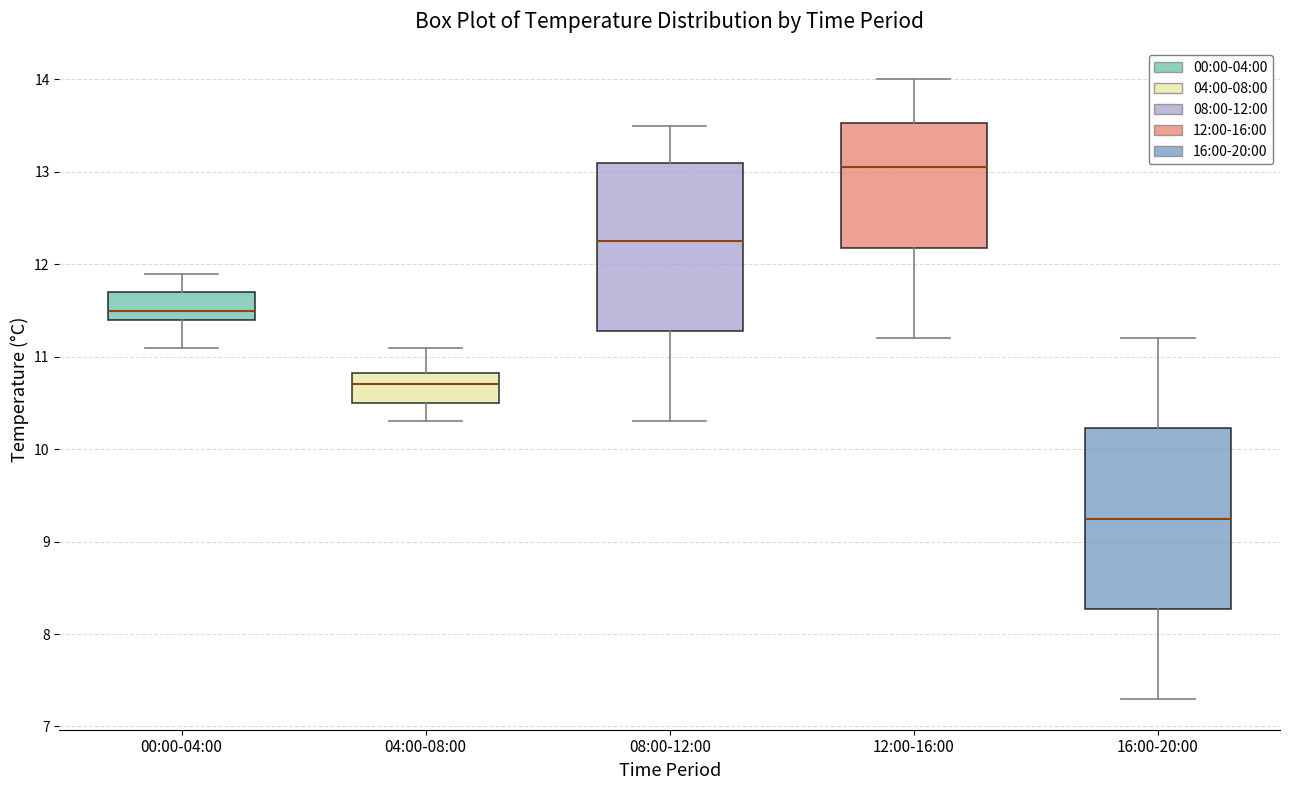

Comparing the boxes themselves (not the whiskers), which one is the tallest?

16:00-20:00